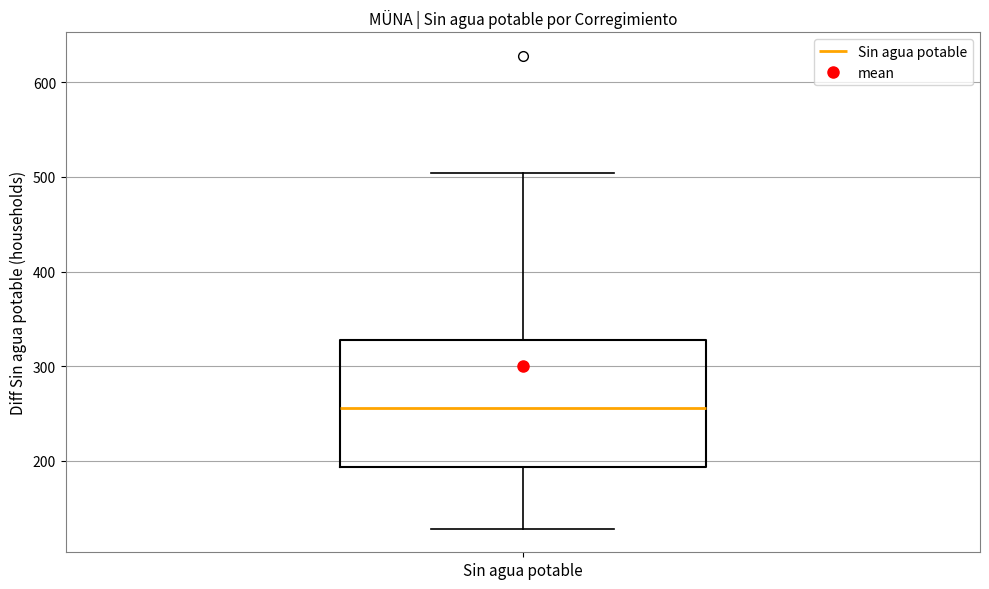

Read this box plot against the y-axis: the position of the median line, the range covered by the box, and the ends of both whiskers. The values are not printed on the chart, so give them approximately, as read against the axis.

median 260, box 190 to 330, whiskers 130 to 500